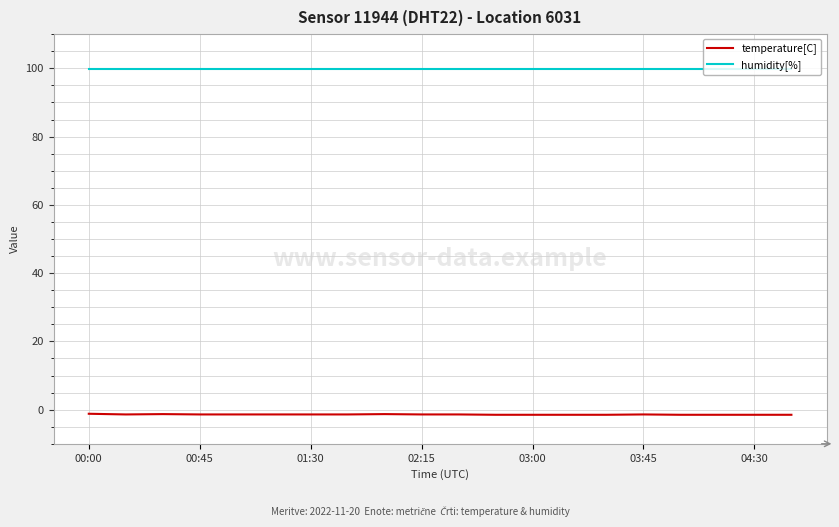

How many series are shown in this chart?

2